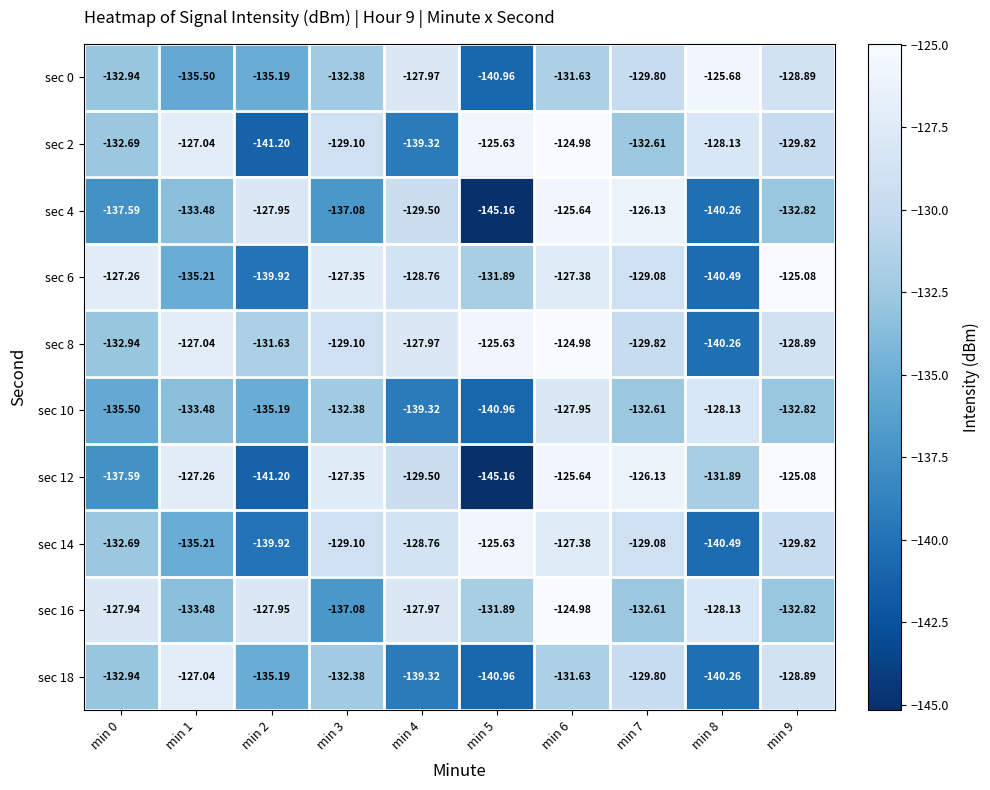

What is the difference between the highest and lowest values at min 0?

10.3